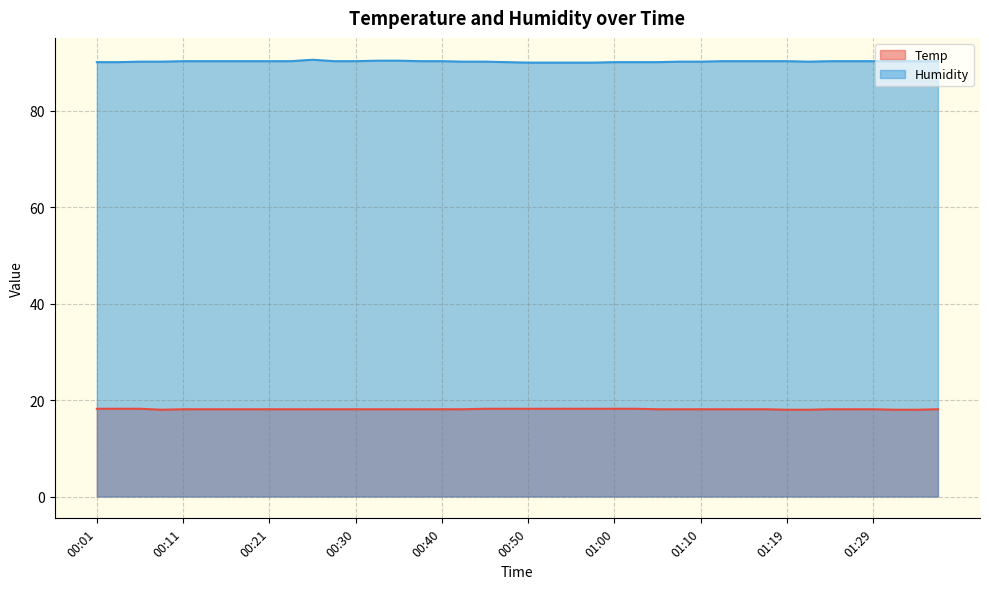

Reading left to right, extract all data points from this chart.

Temp: 00:01=18.2	00:03=18.2	00:06=18.2	00:08=18.0	00:11=18.1	00:13=18.1	00:16=18.1	00:18=18.1	00:21=18.1	00:23=18.1	00:25=18.1	00:28=18.1	00:30=18.1	00:33=18.1	00:35=18.1	00:38=18.1	00:40=18.1	00:42=18.1	00:45=18.2	00:47=18.2	00:50=18.2	00:52=18.2	00:55=18.2	00:57=18.2	01:00=18.2	01:02=18.2	01:05=18.1	01:07=18.1	01:10=18.1	01:12=18.1	01:15=18.1	01:17=18.1	01:19=18.0	01:22=18.0	01:25=18.1	01:27=18.1	01:29=18.1	01:32=18.0	01:34=18.0	01:37=18.1
Humidity: 00:01=90.1	00:03=90.1	00:06=90.2	00:08=90.2	00:11=90.3	00:13=90.3	00:16=90.3	00:18=90.3	00:21=90.3	00:23=90.3	00:25=90.6	00:28=90.3	00:30=90.3	00:33=90.4	00:35=90.4	00:38=90.3	00:40=90.3	00:42=90.2	00:45=90.2	00:47=90.1	00:50=90.0	00:52=90.0	00:55=90.0	00:57=90.0	01:00=90.1	01:02=90.1	01:05=90.1	01:07=90.2	01:10=90.2	01:12=90.3	01:15=90.3	01:17=90.3	01:19=90.3	01:22=90.2	01:25=90.3	01:27=90.3	01:29=90.3	01:32=90.3	01:34=90.3	01:37=90.3